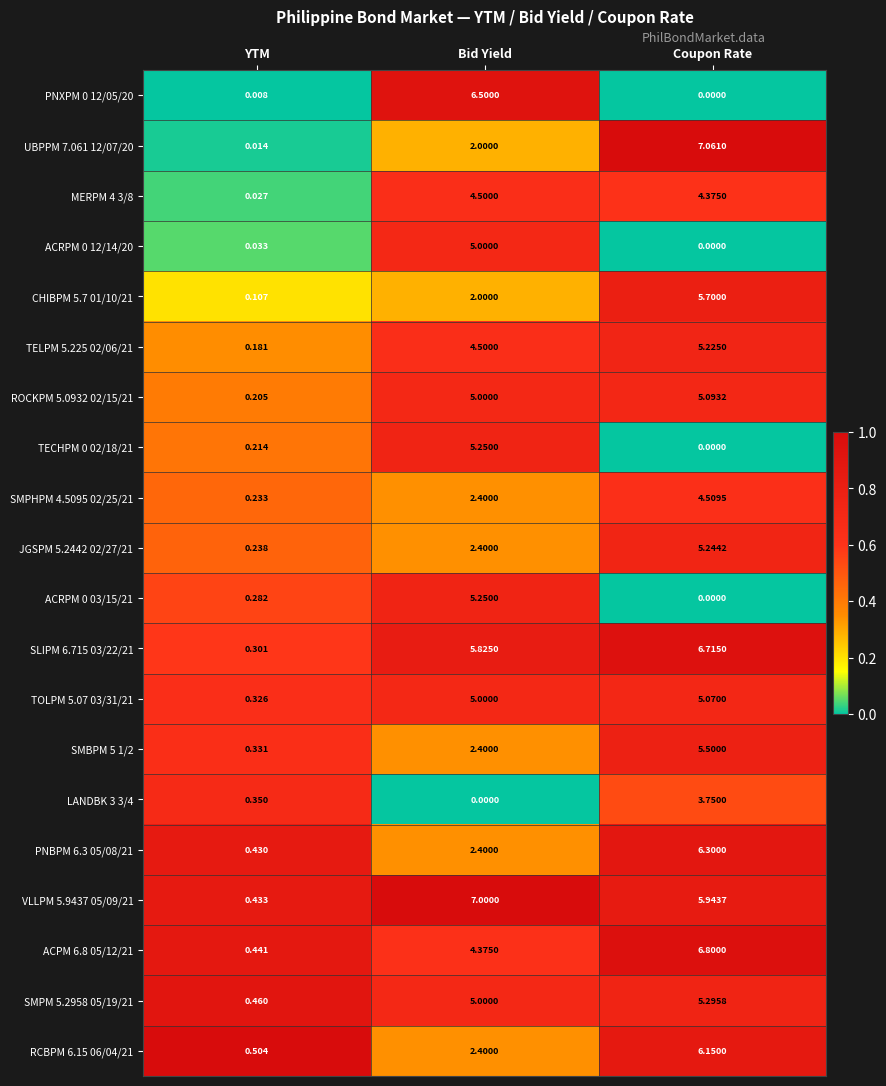

At which category does the chart reach its peak across all series?

Coupon Rate